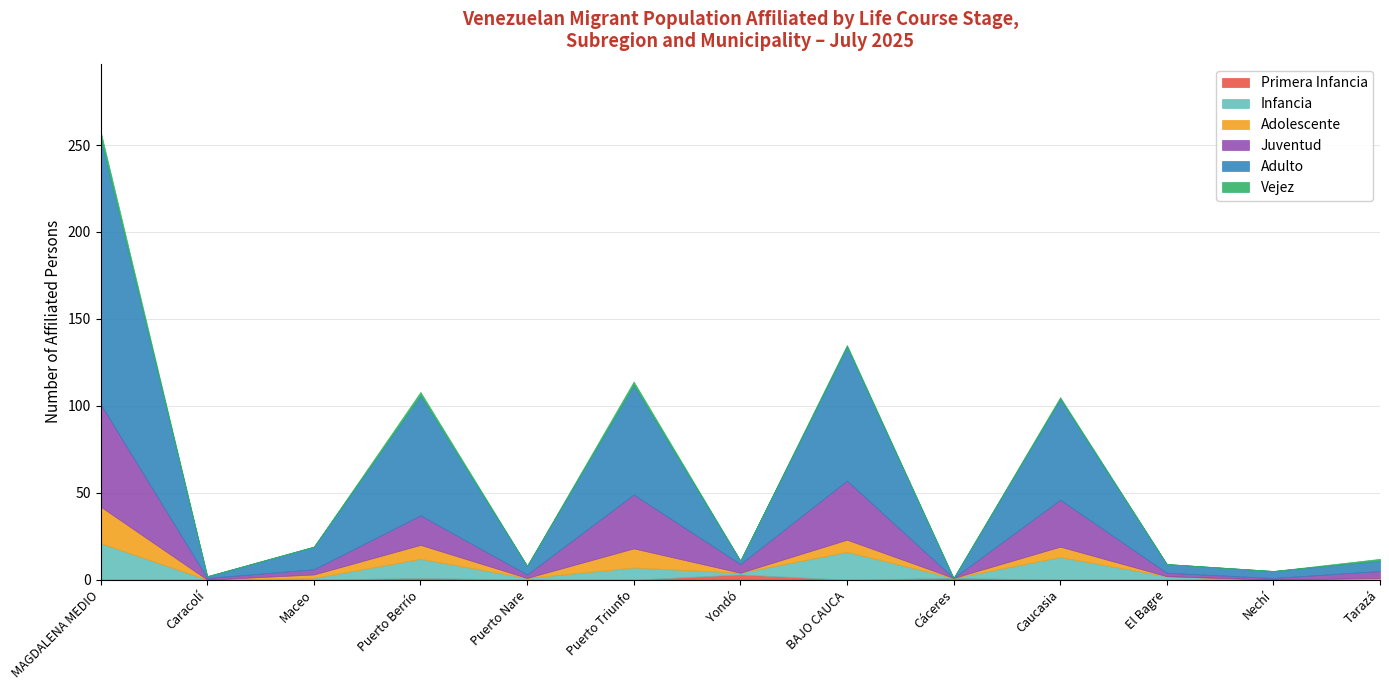

Where is Vejez nearest to the value 2?

Puerto Berrío